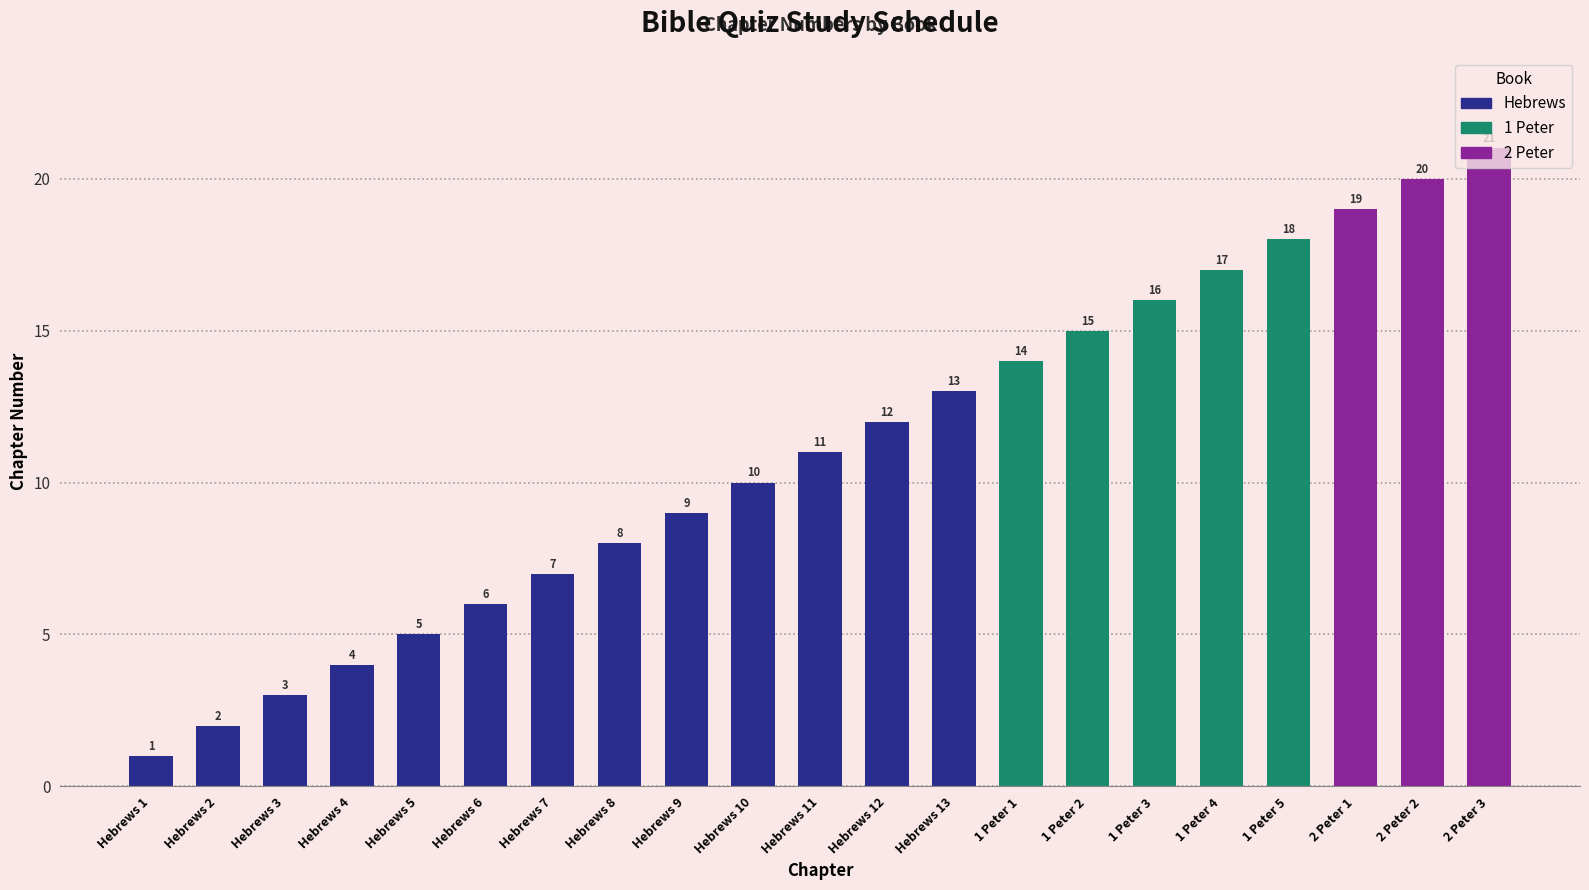

Are the bars grouped side by side (vs. stacked)?

No